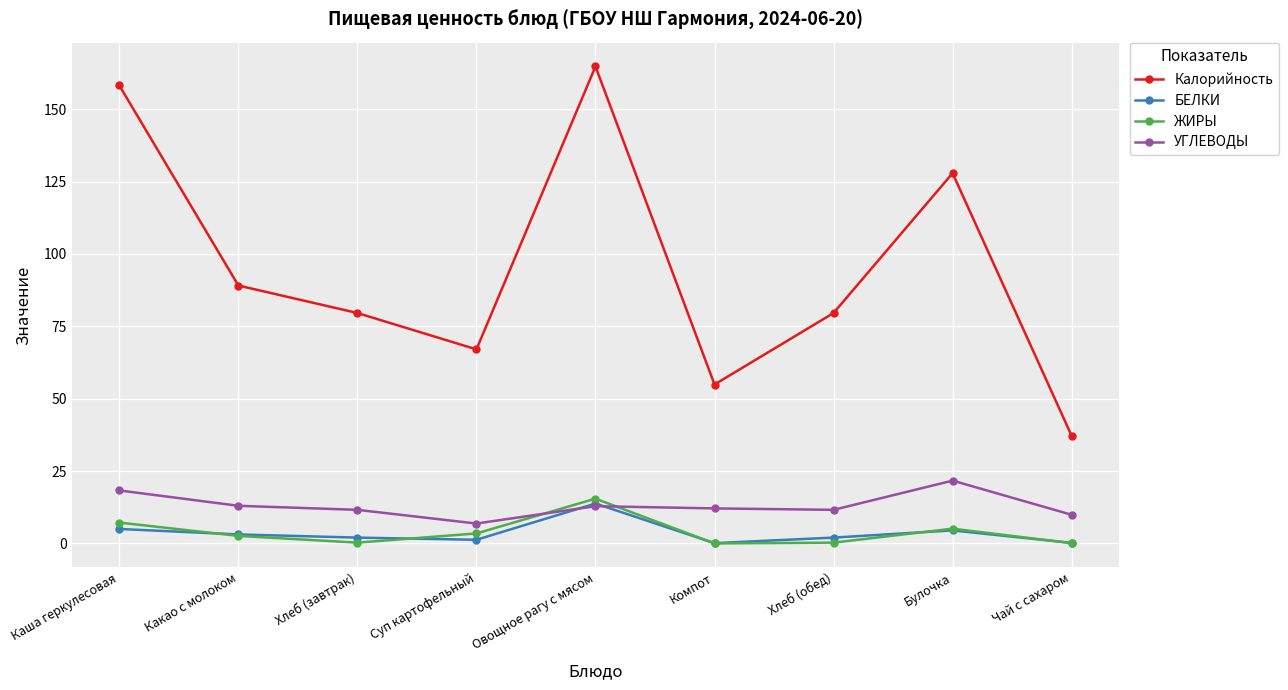

What is the spread (max minus min) of values at Каша геркулесовая?

153.2